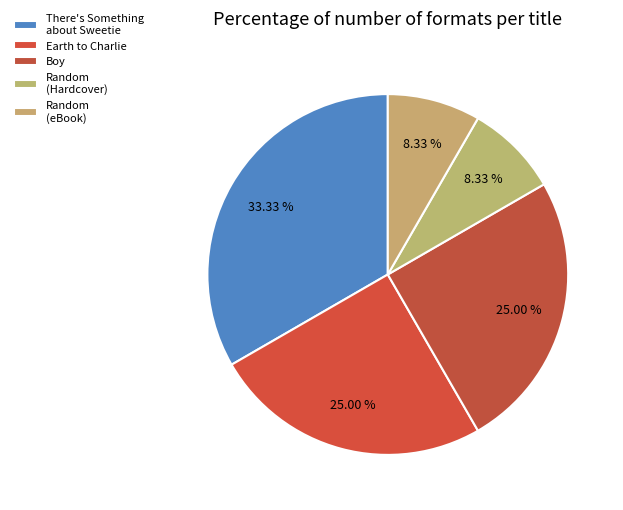

Combined, what portion of the pie is Boy and Earth to Charlie?

50.0%